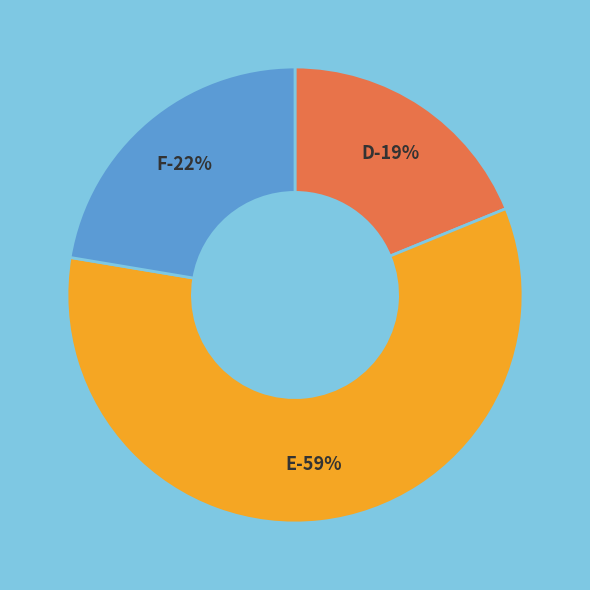

Count the number of slices in the pie.

3